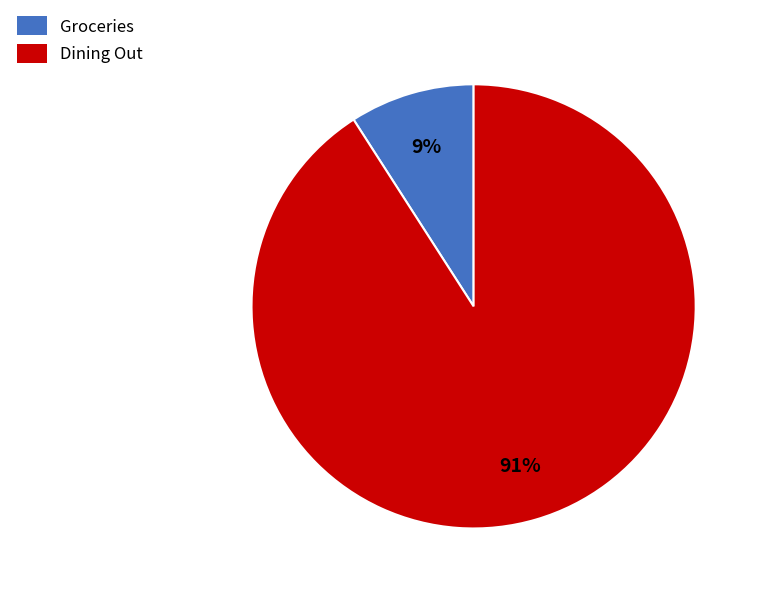

Which category accounts for the majority?

Dining Out